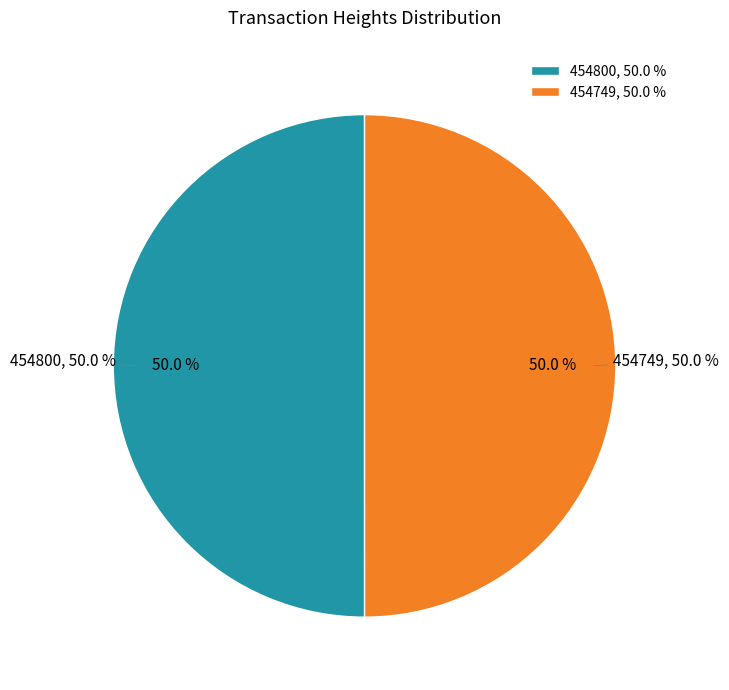

How many segments does this pie chart have?

2